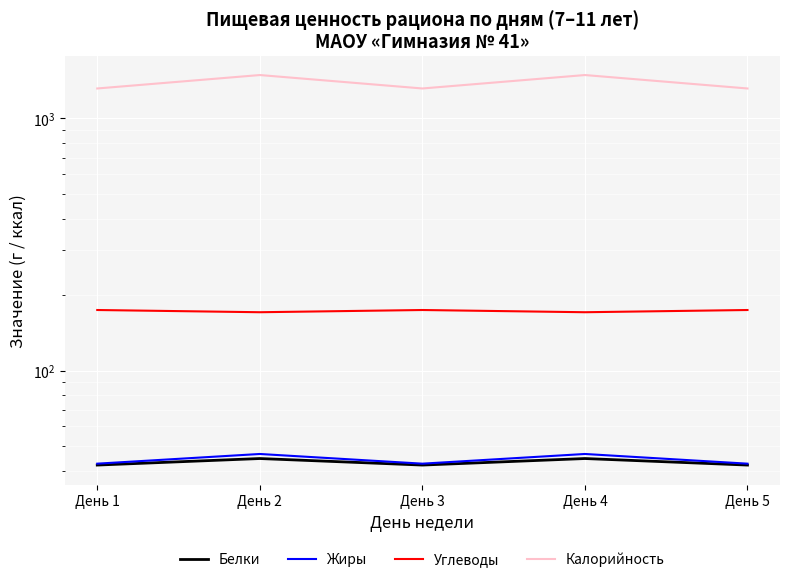

Reading left to right, transcribe all the data shown in this chart.

Белки: День 1=42.2	День 2=44.8	День 3=42.2	День 4=44.8	День 5=42.2
Жиры: День 1=42.7	День 2=46.6	День 3=42.7	День 4=46.6	День 5=42.7
Углеводы: День 1=173.8	День 2=170.3	День 3=173.8	День 4=170.3	День 5=173.8
Калорийность: День 1=1315.1	День 2=1486.8	День 3=1315.1	День 4=1486.8	День 5=1315.1